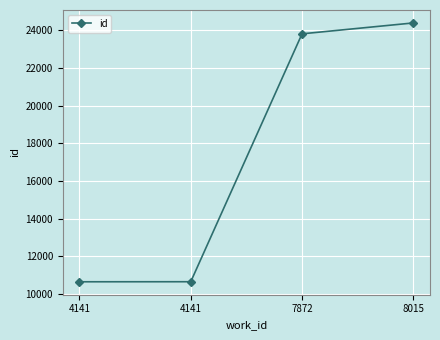

What is the change in value from 4141 to 4141?

+3